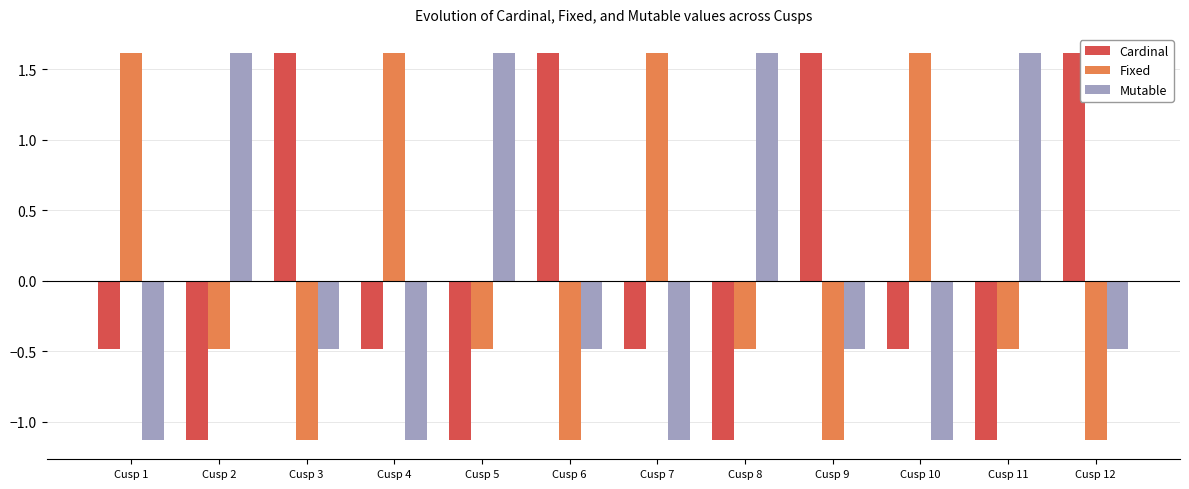

What is the difference between the maximum and minimum values in the Cardinal series?

2.7